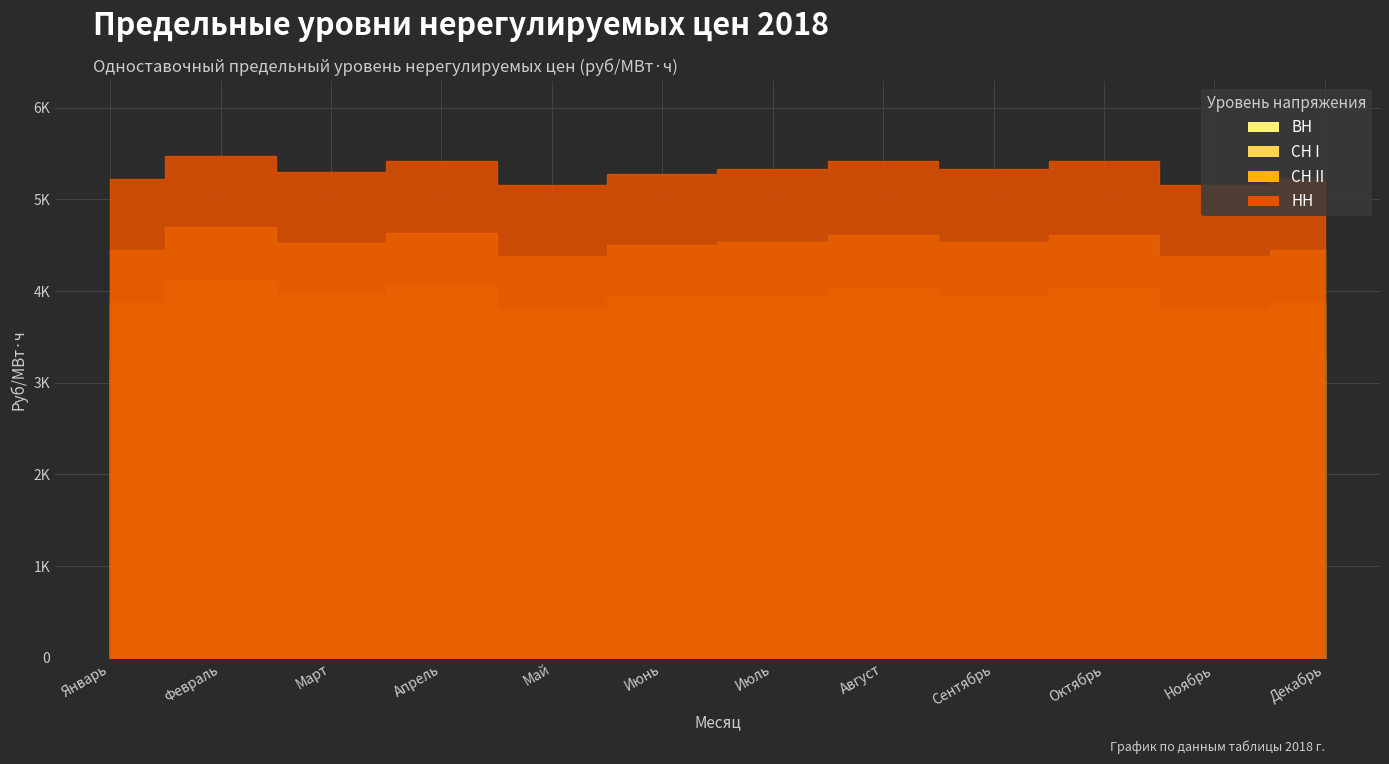

At Март, list the series in order from largest to smallest.

НН, СН II, СН I, ВН